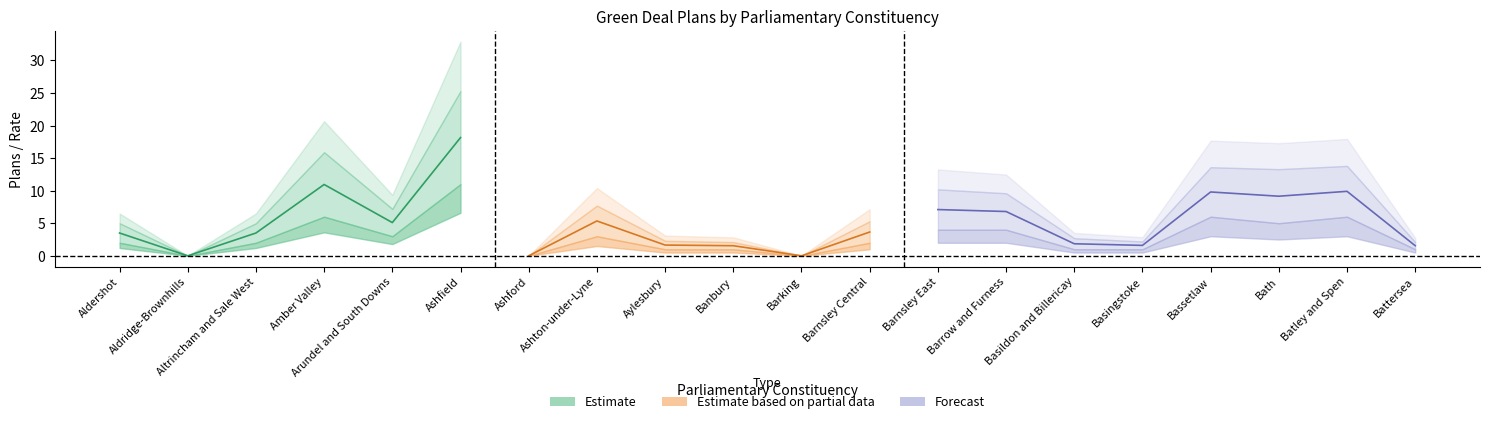

Reading left to right, list all the values displayed in this chart.

Live Green Deal Plans: Aldershot=2.0	Aldridge-Brownhills=0.0	Altrincham and Sale West=2.0	Amber Valley=6.0	Arundel and South Downs=3.0	Ashfield=11.0	Ashford=0.0	Ashton-under-Lyne=3.0	Aylesbury=1.0	Banbury=1.0	Barking=0.0	Barnsley Central=2.0	Barnsley East=4.0	Barrow and Furness=4.0	Basildon and Billericay=1.0	Basingstoke=1.0	Bassetlaw=6.0	Bath=5.0	Batley and Spen=6.0	Battersea=1.0
Green Deal Plans per 100,000 households: Aldershot=5.0	Aldridge-Brownhills=0.0	Altrincham and Sale West=5.0	Amber Valley=15.9	Arundel and South Downs=7.2	Ashfield=25.3	Ashford=0.0	Ashton-under-Lyne=7.7	Aylesbury=2.3	Banbury=2.1	Barking=0.0	Barnsley Central=5.3	Barnsley East=10.2	Barrow and Furness=9.6	Basildon and Billericay=2.7	Basingstoke=2.2	Bassetlaw=13.6	Bath=13.3	Batley and Spen=13.8	Battersea=2.1